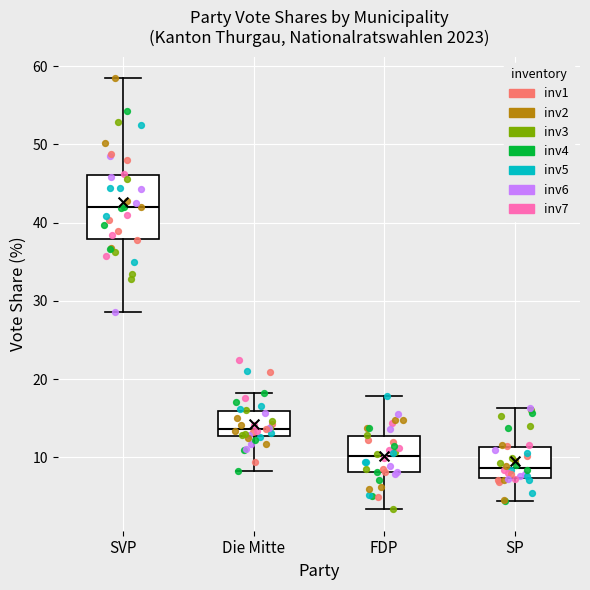

Which box is the tallest, from its lower edge to its upper edge?

SVP